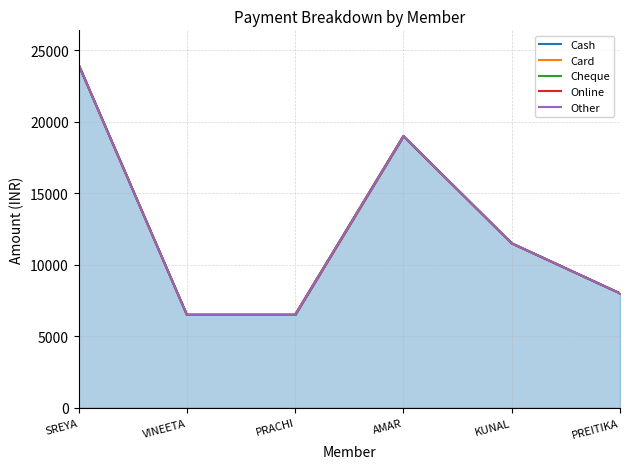

Which has a higher value, PREITIKA or AMAR?

AMAR